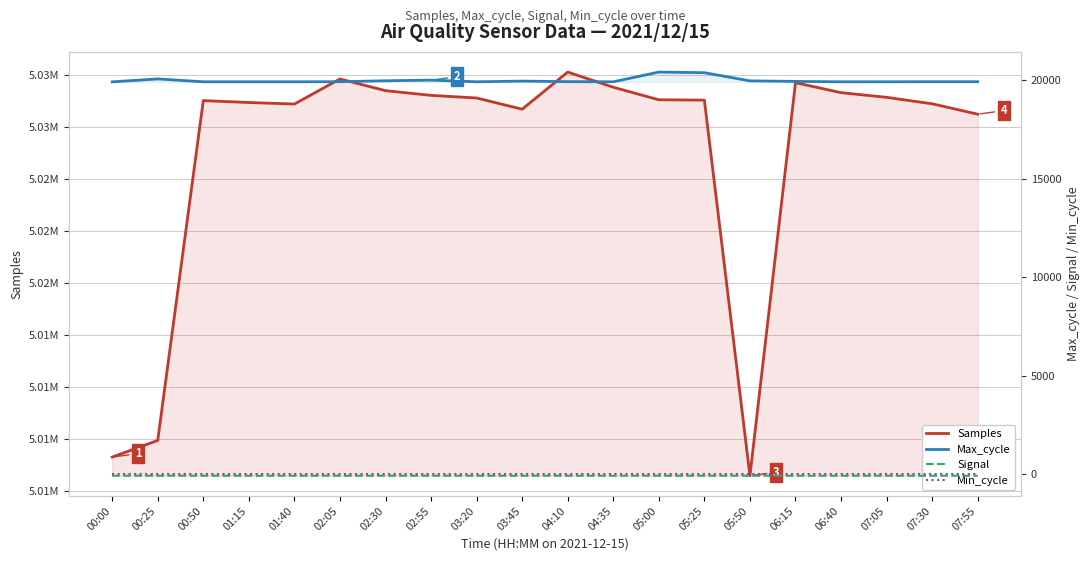

What is the highest value of the Samples series?

5027629